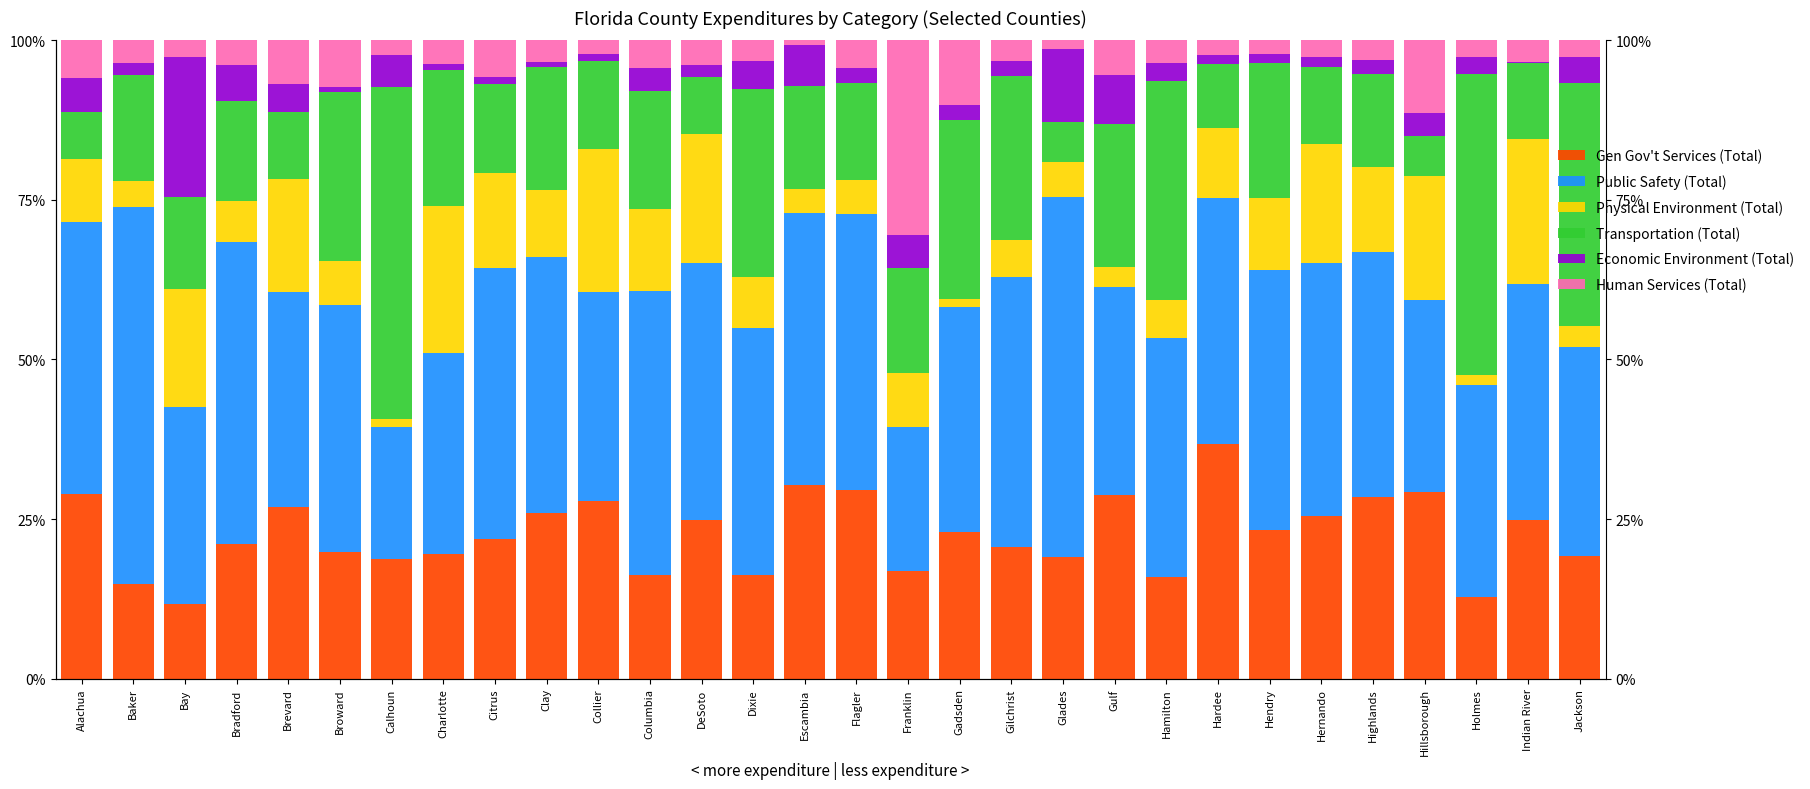

The value of Physical Environment (Total) at DeSoto is 29.9. True or false?

False